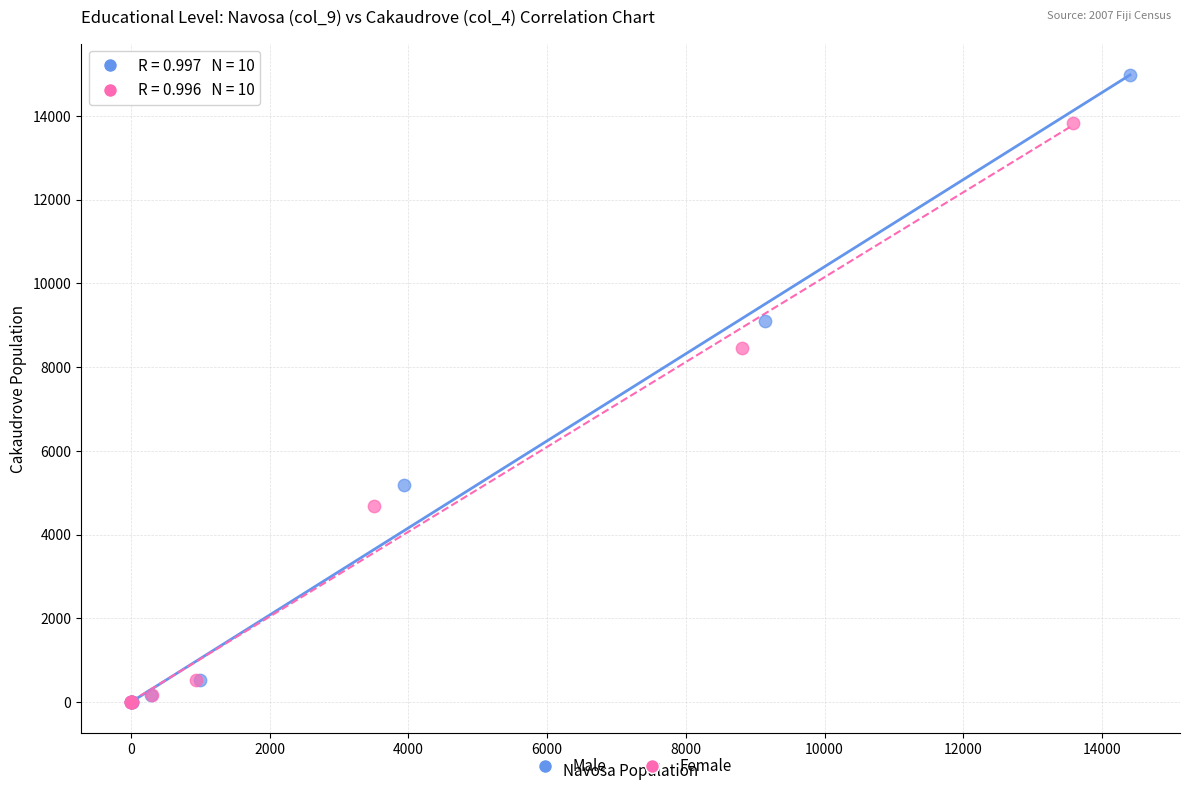

Which series reaches the maximum Y coordinate?

Male